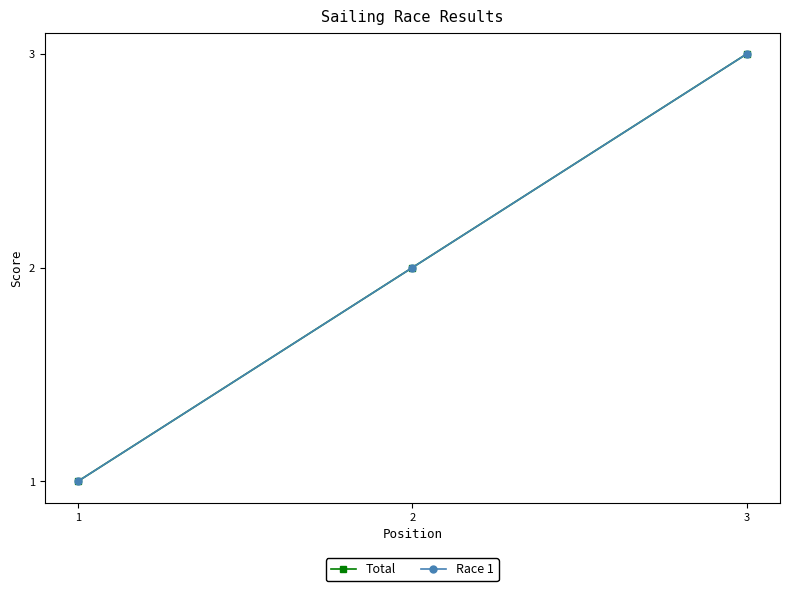

Between 2 and 3, which is larger?

3